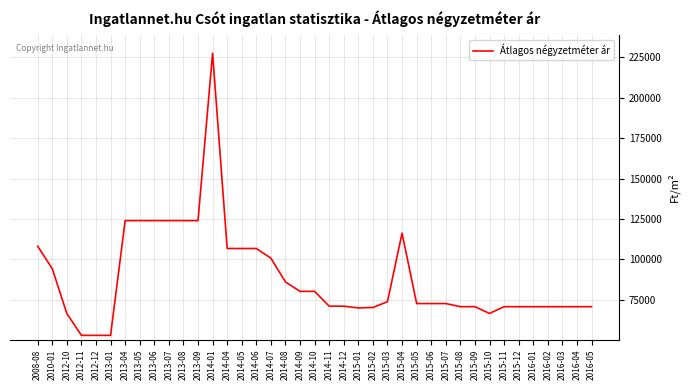

Between 2013-05 and 2010-01, which is larger?

2013-05